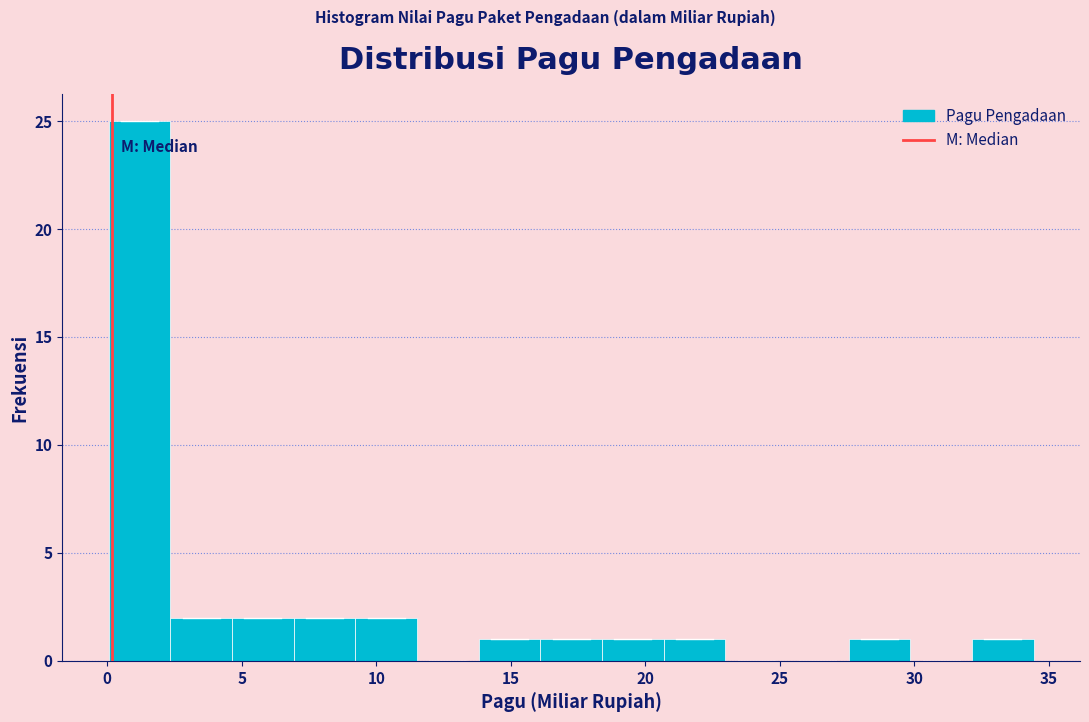

Reading left to right, list every bar in this chart as the range it spans on the x-axis followed by its height. Neither the bar edges nor the heights are printed on the chart, so give them approximately, as read against the axes.

0.0 to 2.5: 25
2.5 to 4.5: 2
4.5 to 7.0: 2
7.0 to 9.0: 2
9.0 to 11.5: 2
11.5 to 14.0: 0
14.0 to 16.0: 1
16.0 to 18.5: 1
18.5 to 20.5: 1
20.5 to 23.0: 1
23.0 to 25.5: 0
25.5 to 27.5: 0
27.5 to 30.0: 1
30.0 to 32.0: 0
32.0 to 34.5: 1